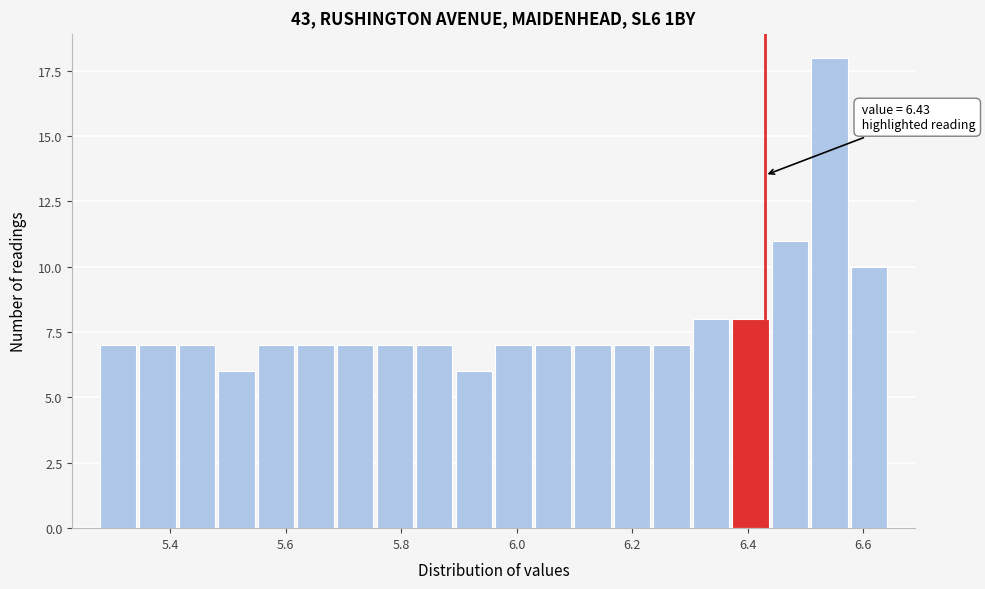

Read against the x-axis, roughly where is the centre of the tallest bar?

6.54